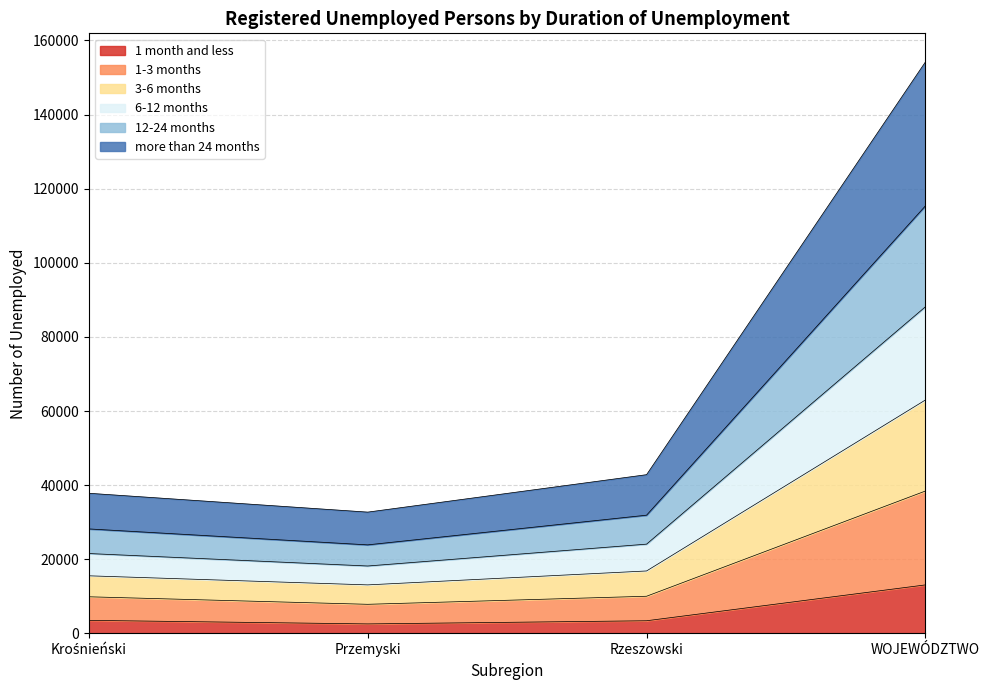

How many lines are shown in the chart?

6